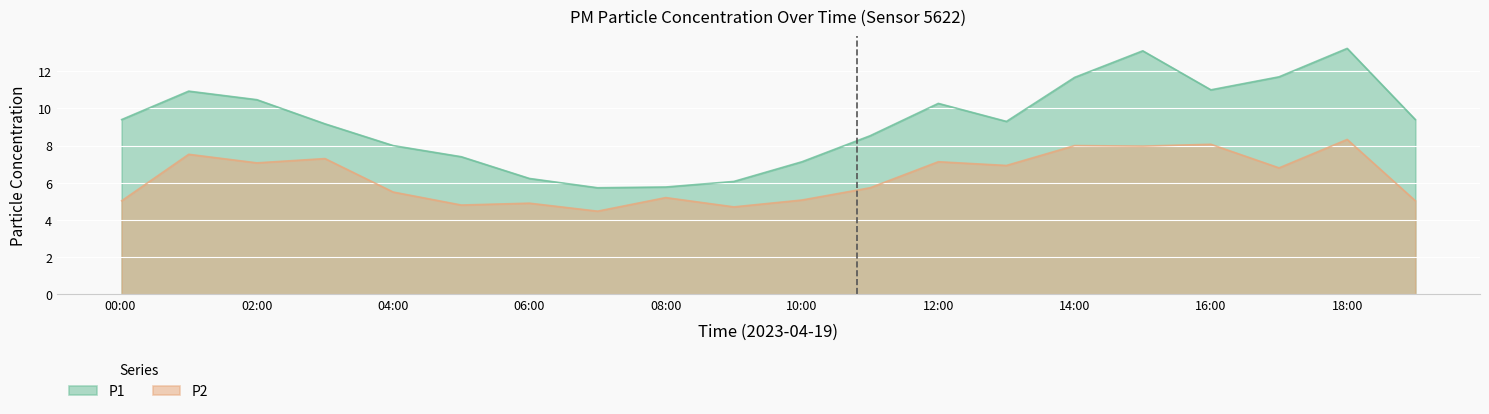

At which category does the chart reach its peak across all series?

18:00